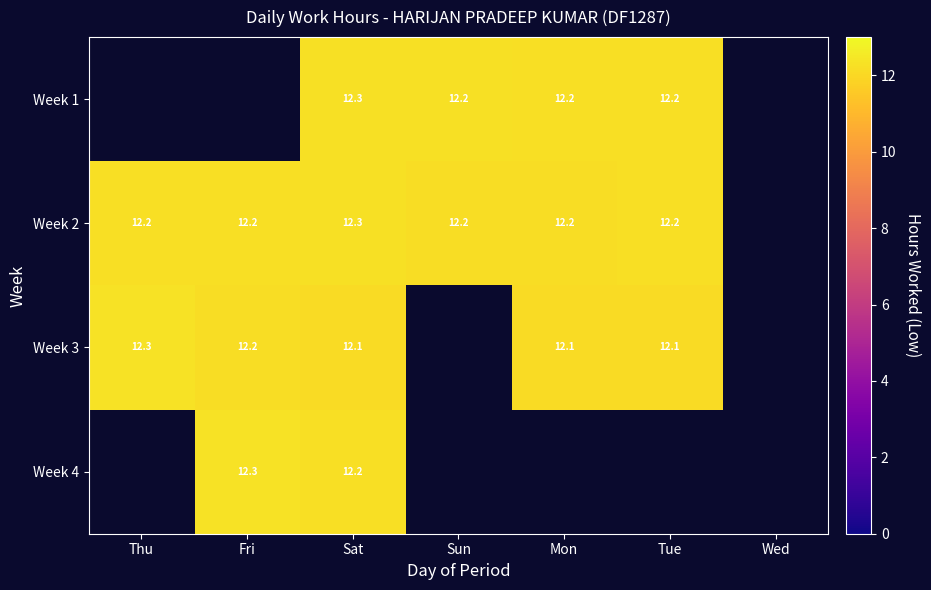

True or false: Week 2 has a value of 12.2 at Sun.

True